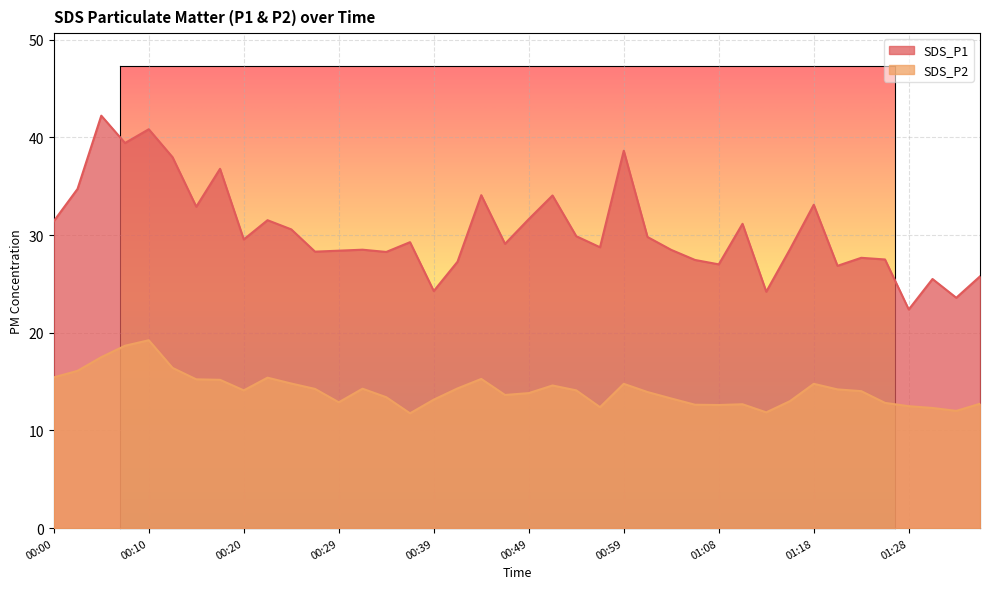

What is the sum of the SDS_P1 values at 00:44 and 00:05?

76.3